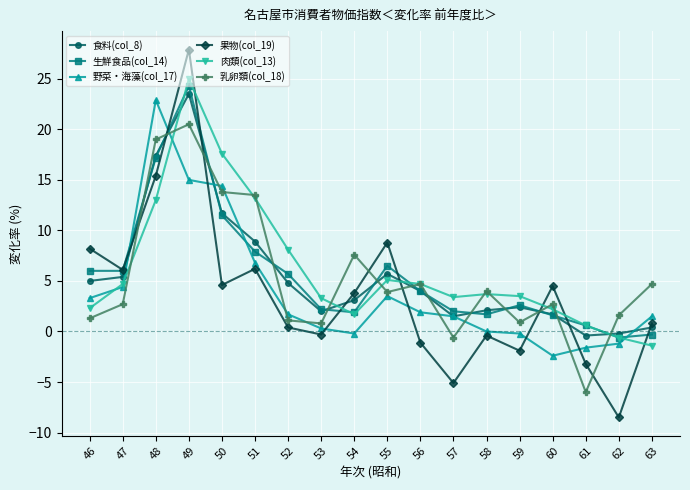

How many lines are shown in the chart?

6